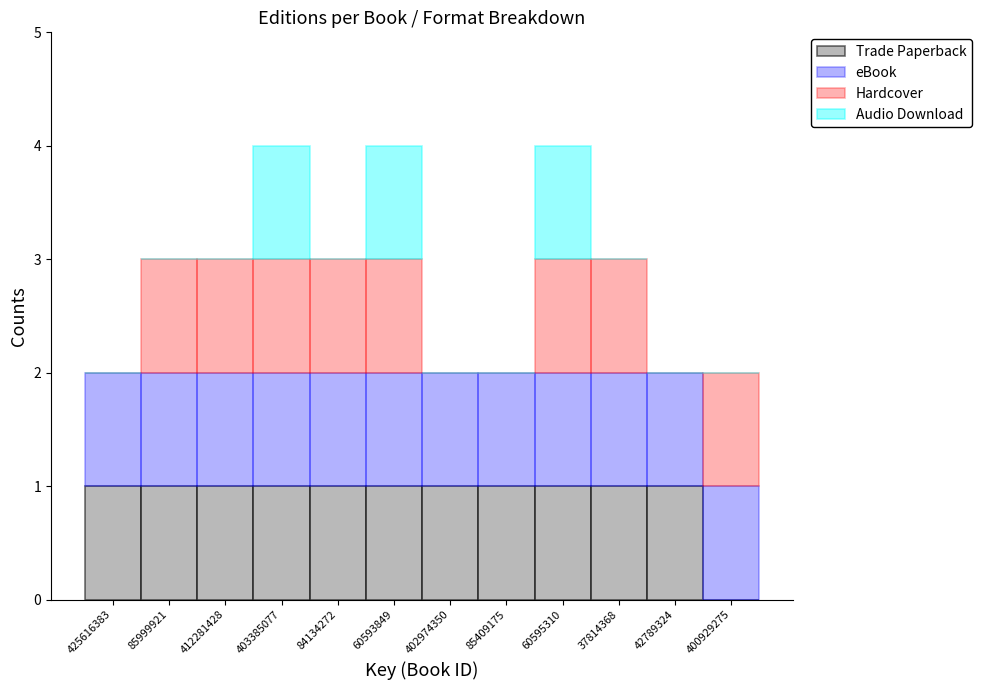

What is the total value across all series at 37814368?

3